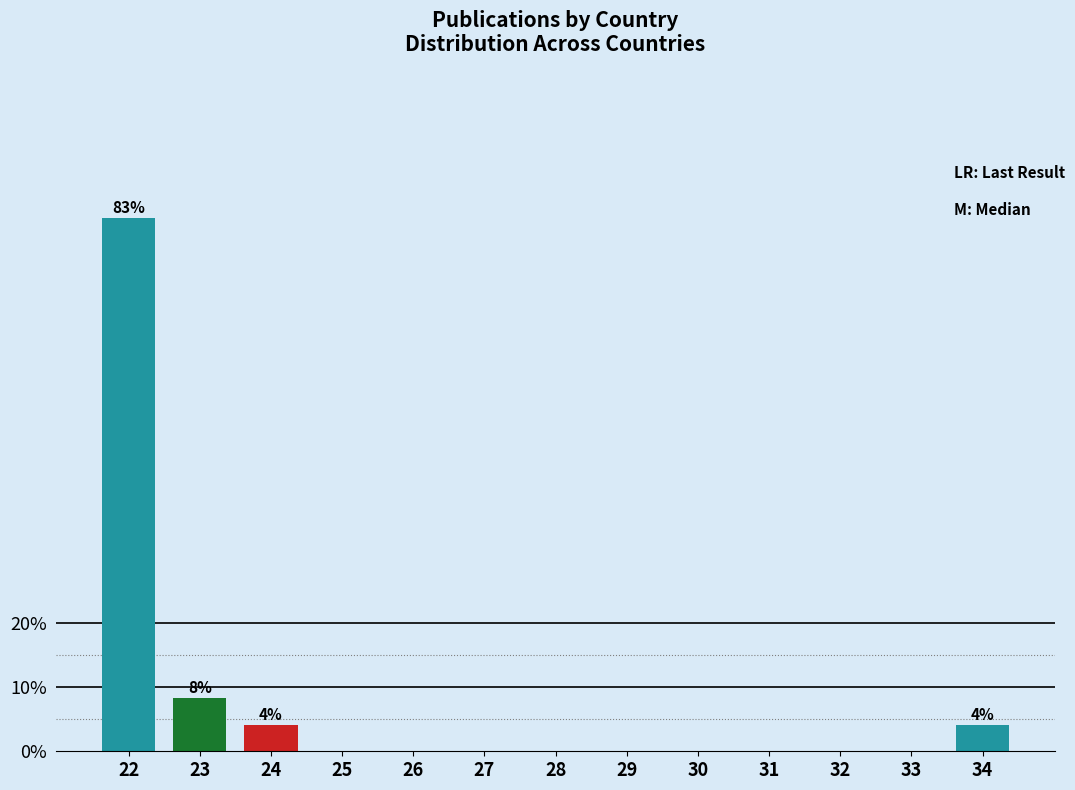

Reading left to right, list all the values displayed in this chart.

22=83.3	23=8.3	24=4.2	25=0.0	26=0.0	27=0.0	28=0.0	29=0.0	30=0.0	31=0.0	32=0.0	33=0.0	34=4.2